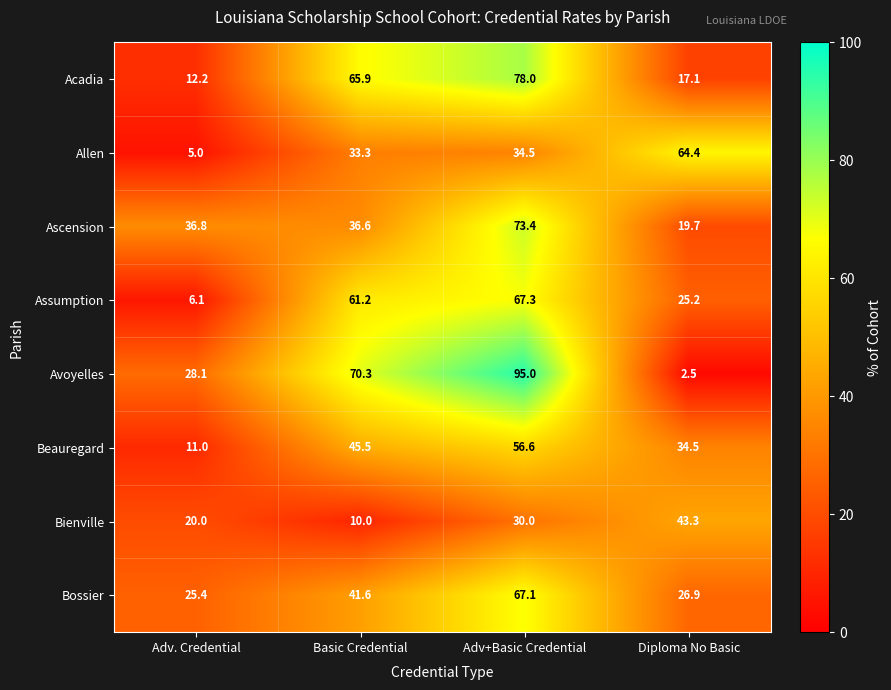

Which label corresponds to the smallest value in the chart?

Diploma No Basic